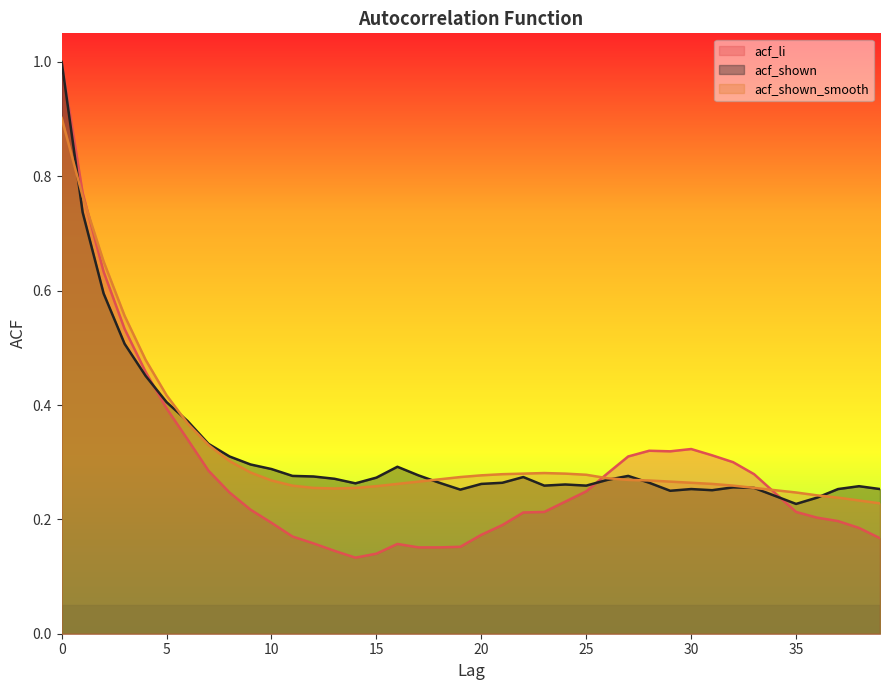

Reading left to right, list all the values displayed in this chart.

acf_li: 0=1.0	1=0.8	2=0.6	3=0.5	4=0.5	5=0.4	6=0.3	7=0.3	8=0.2	9=0.2	10=0.2	11=0.2	12=0.2	13=0.1	14=0.1	15=0.1	16=0.2	17=0.2	18=0.2	19=0.2	20=0.2	21=0.2	22=0.2	23=0.2	24=0.2	25=0.2	26=0.3	27=0.3	28=0.3	29=0.3	30=0.3	31=0.3	32=0.3	33=0.3	34=0.2	35=0.2	36=0.2	37=0.2	38=0.2	39=0.2
acf_shown: 0=1.0	1=0.7	2=0.6	3=0.5	4=0.5	5=0.4	6=0.4	7=0.3	8=0.3	9=0.3	10=0.3	11=0.3	12=0.3	13=0.3	14=0.3	15=0.3	16=0.3	17=0.3	18=0.3	19=0.3	20=0.3	21=0.3	22=0.3	23=0.3	24=0.3	25=0.3	26=0.3	27=0.3	28=0.3	29=0.2	30=0.3	31=0.3	32=0.3	33=0.3	34=0.2	35=0.2	36=0.2	37=0.3	38=0.3	39=0.3
acf_shown_smooth: 0=0.9	1=0.8	2=0.7	3=0.6	4=0.5	5=0.4	6=0.4	7=0.3	8=0.3	9=0.3	10=0.3	11=0.3	12=0.3	13=0.3	14=0.3	15=0.3	16=0.3	17=0.3	18=0.3	19=0.3	20=0.3	21=0.3	22=0.3	23=0.3	24=0.3	25=0.3	26=0.3	27=0.3	28=0.3	29=0.3	30=0.3	31=0.3	32=0.3	33=0.3	34=0.3	35=0.2	36=0.2	37=0.2	38=0.2	39=0.2